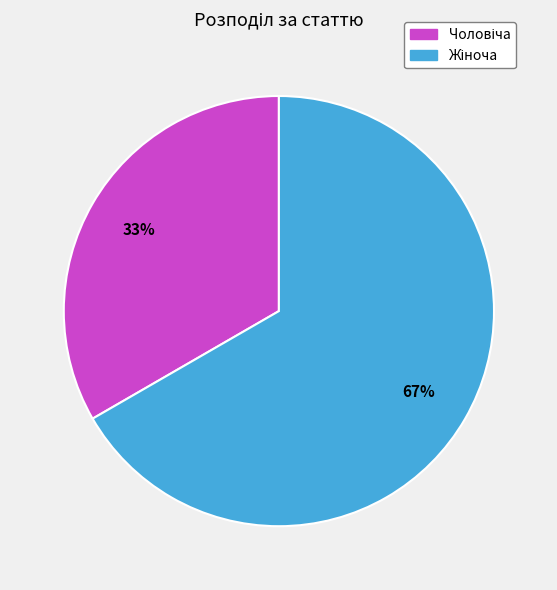

Is there a majority slice in this chart?

Yes